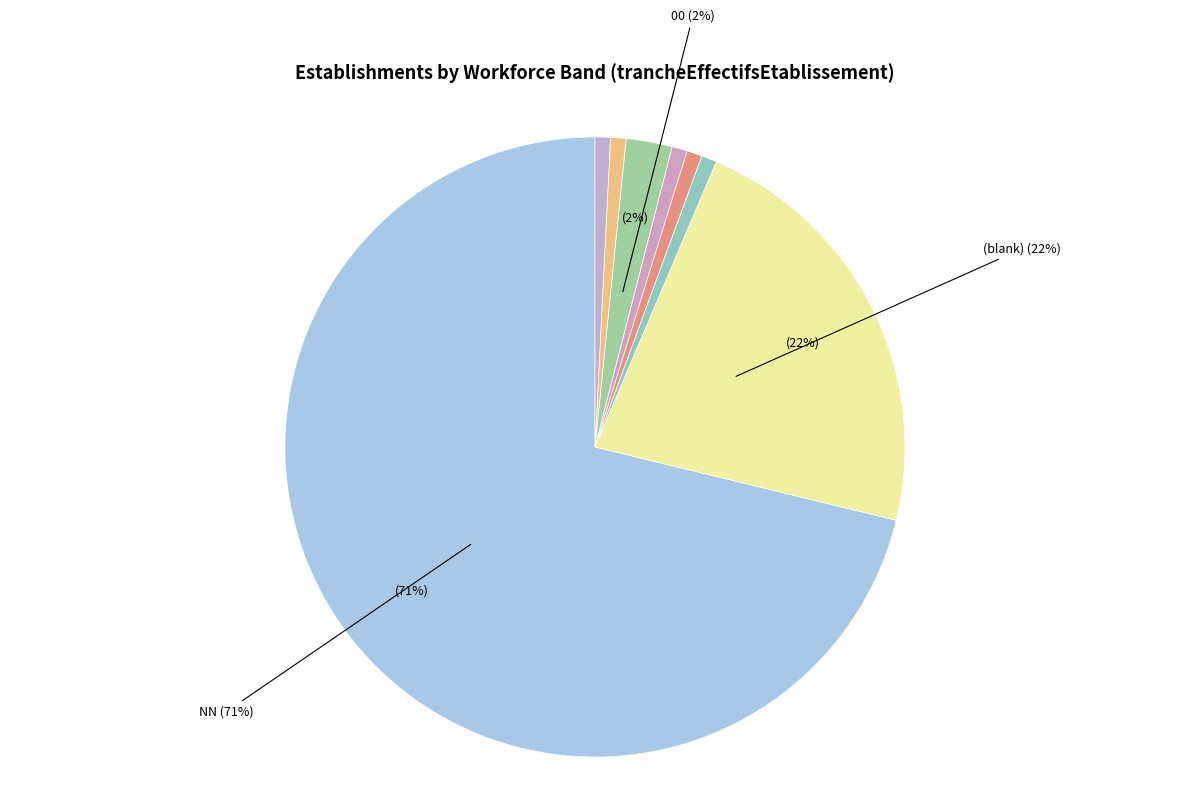

Count the number of slices in the pie.

8